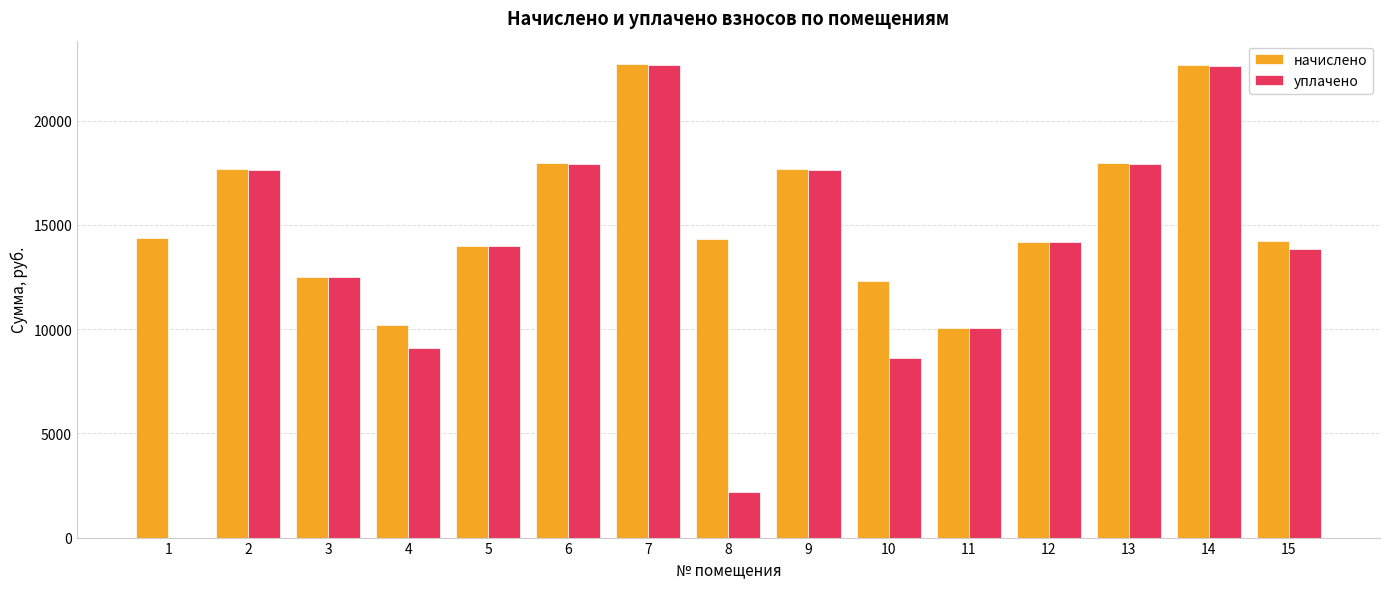

The value of уплачено at 14 is 22620.1. True or false?

True